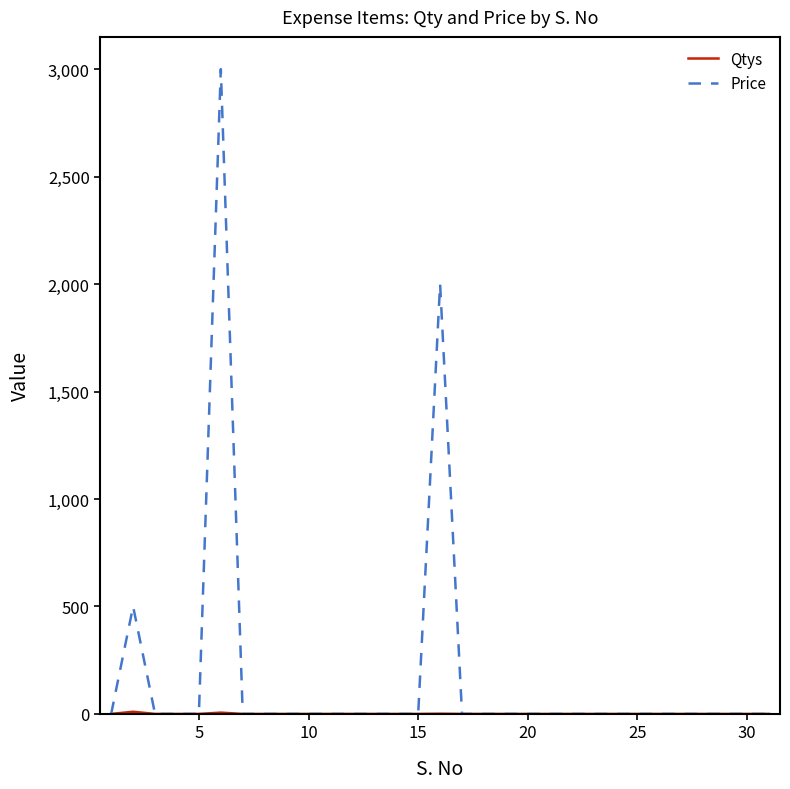

Which series has the largest total across all categories?

Price